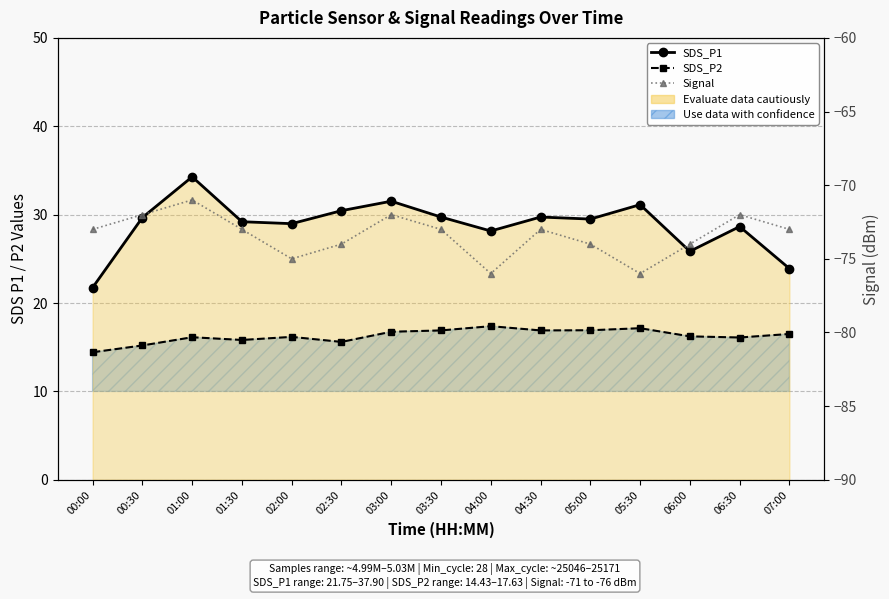

True or false: SDS_P2 has a value of 20.7 at 00:00.

False